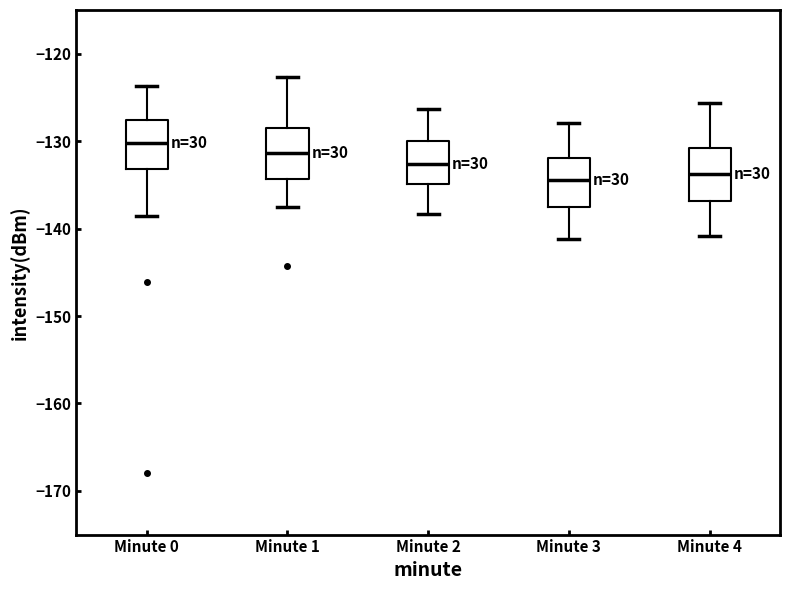

Where does the lower whisker of the box for Minute 0 end on the y-axis? The values are not printed on the chart, so give them approximately, as read against the axis.

-139